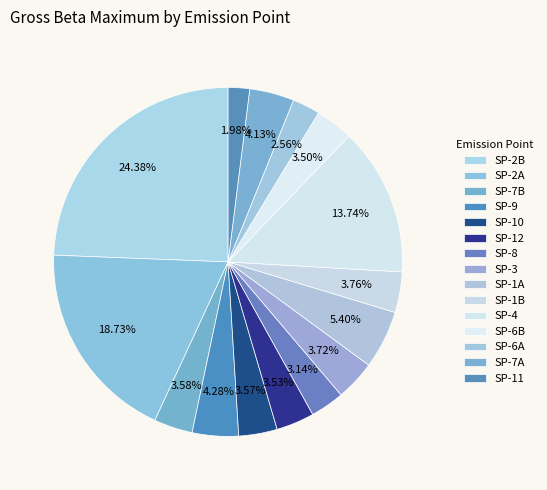

How many slices are in this pie chart?

15